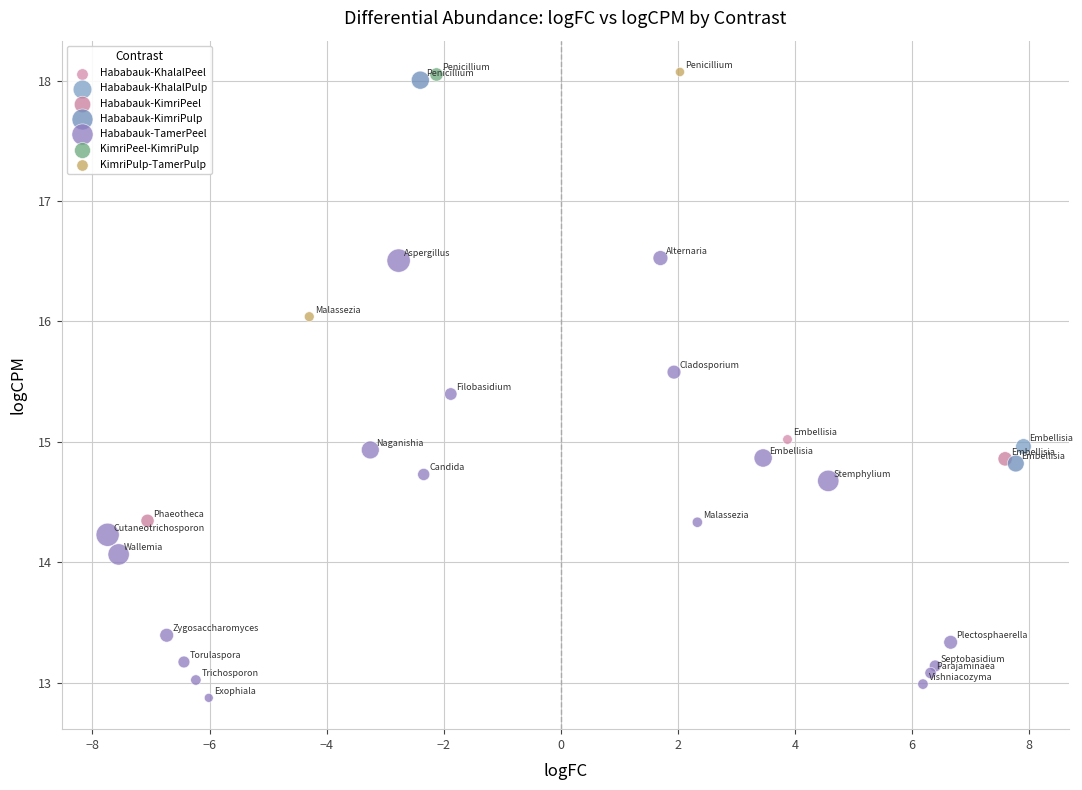

What are all the series names shown in the legend?

Hababauk-KhalalPeel, Hababauk-KhalalPulp, Hababauk-KimriPeel, Hababauk-KimriPulp, Hababauk-TamerPeel, KimriPeel-KimriPulp, KimriPulp-TamerPulp